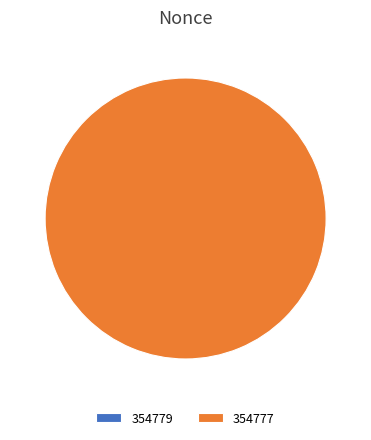

Rank the categories by value from lowest to highest.

354779, 354777